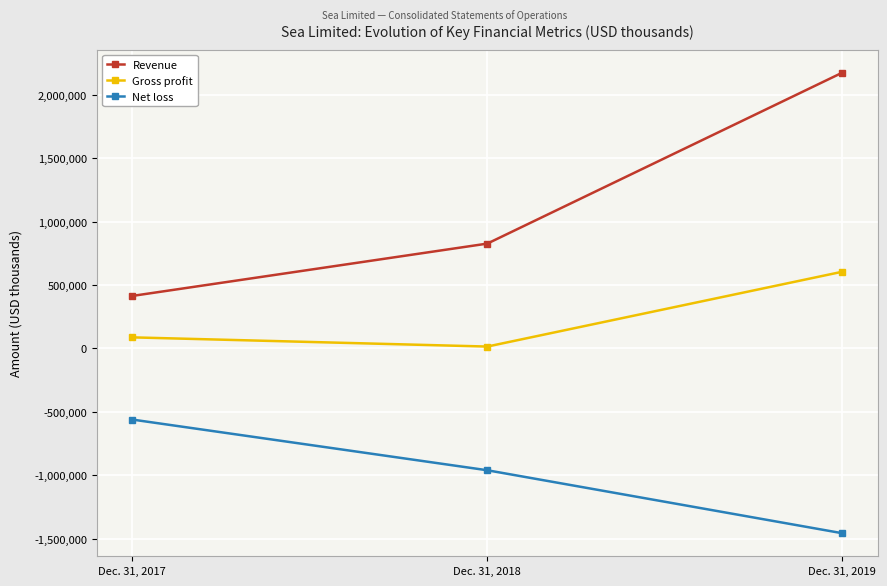

What is the difference between the Revenue values at Dec. 31, 2018 and Dec. 31, 2017?

412778